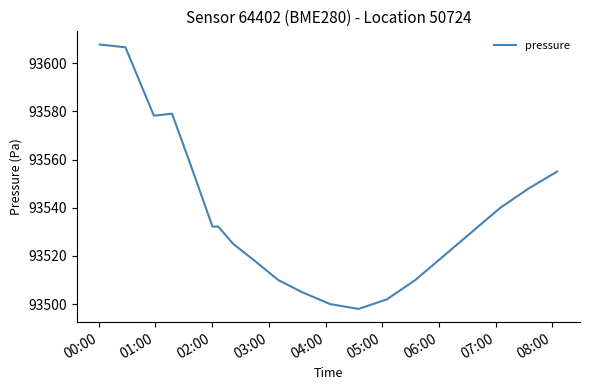

What is the greatest value displayed?

93607.7